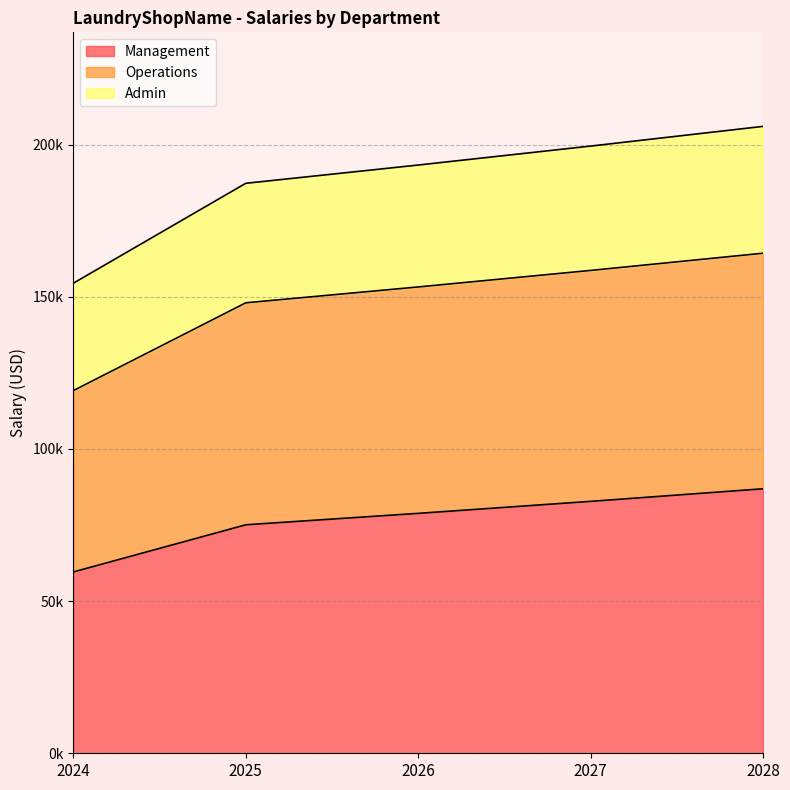

Is it true that Management equals 24161.6 at 2026?

False